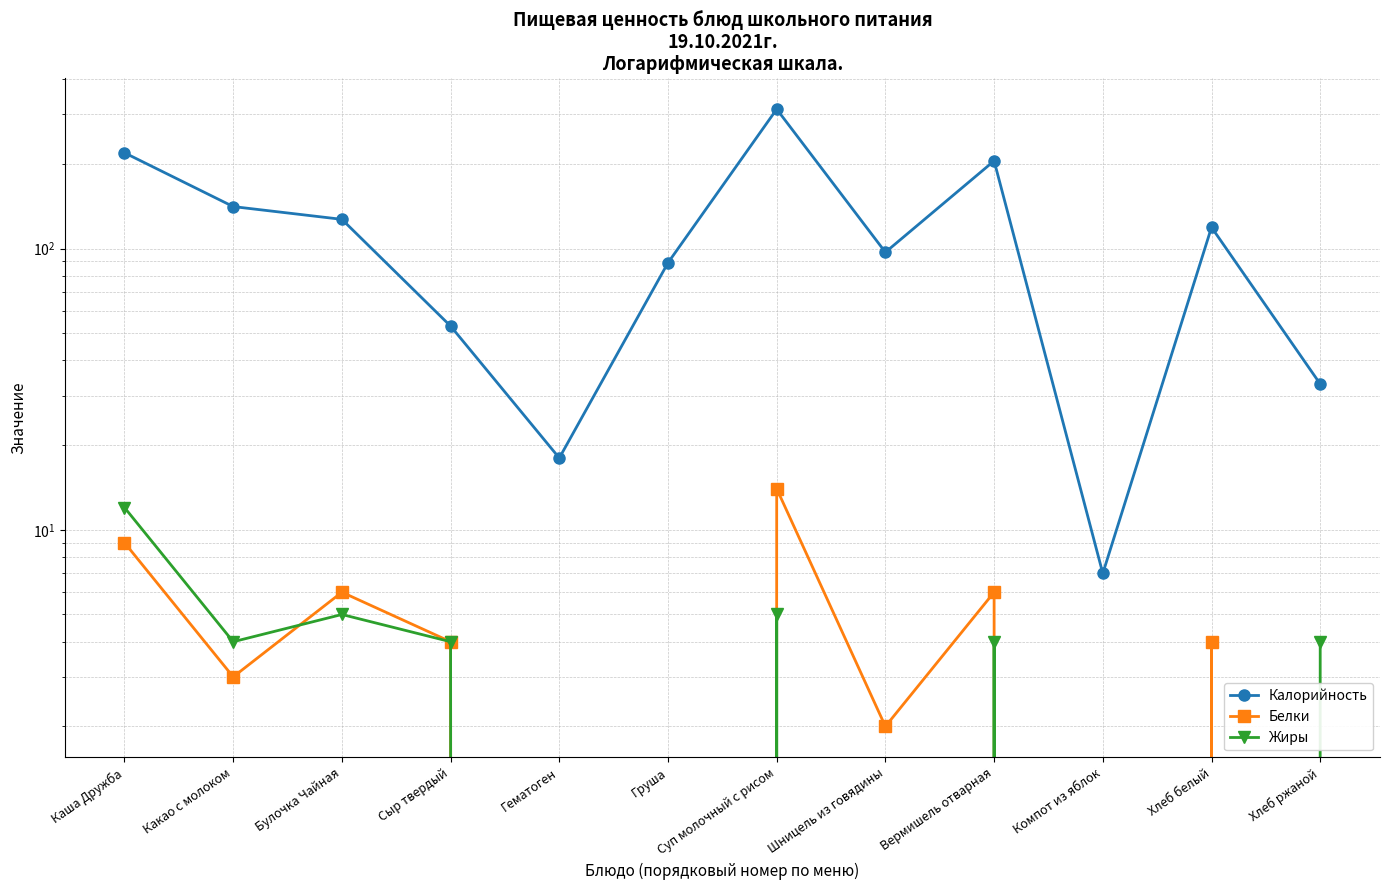

Reading right to left, transcribe all the data shown in this chart.

Калорийность: Хлеб ржаной=33	Хлеб белый=119	Компот из яблок=7	Вермишель отварная=205	Шницель из говядины=97	Суп молочный с рисом=313	Груша=89	Гематоген=18	Сыр твердый=53	Булочка Чайная=127	Какао с молоком=141	Каша Дружба=219
Белки: Хлеб ржаной=0	Хлеб белый=4	Компот из яблок=0	Вермишель отварная=6	Шницель из говядины=2	Суп молочный с рисом=14	Груша=0	Гематоген=0	Сыр твердый=4	Булочка Чайная=6	Какао с молоком=3	Каша Дружба=9
Жиры: Хлеб ржаной=4	Хлеб белый=0	Компот из яблок=0	Вермишель отварная=4	Шницель из говядины=0	Суп молочный с рисом=5	Груша=0	Гематоген=0	Сыр твердый=4	Булочка Чайная=5	Какао с молоком=4	Каша Дружба=12